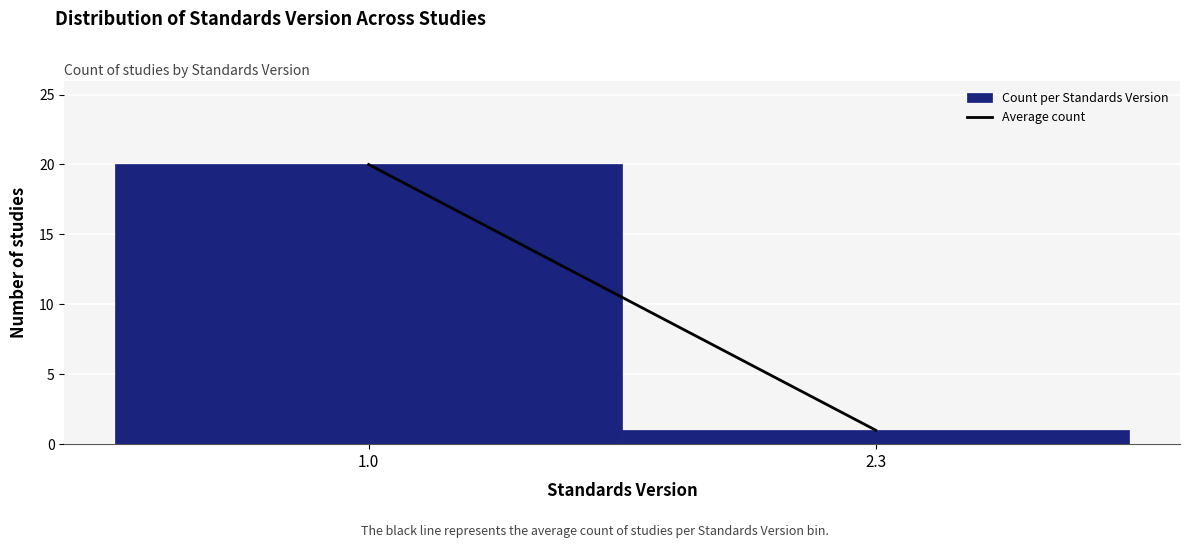

Reading left to right, extract all data points from this chart.

1.0=20	2.3=1